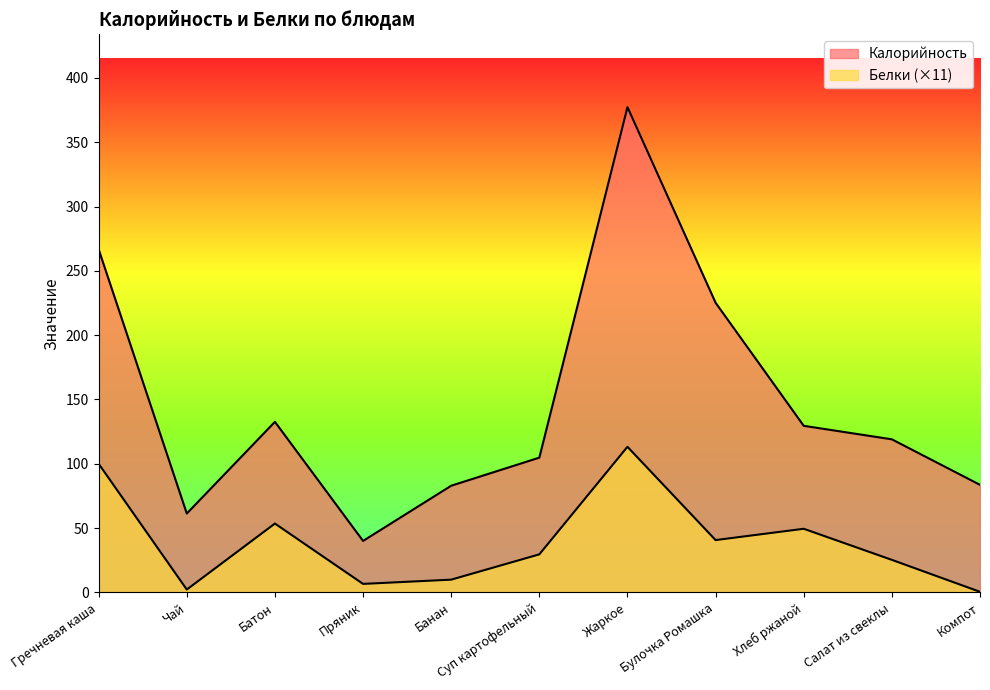

True or false: Калорийность and Белки intersect in this chart.

False